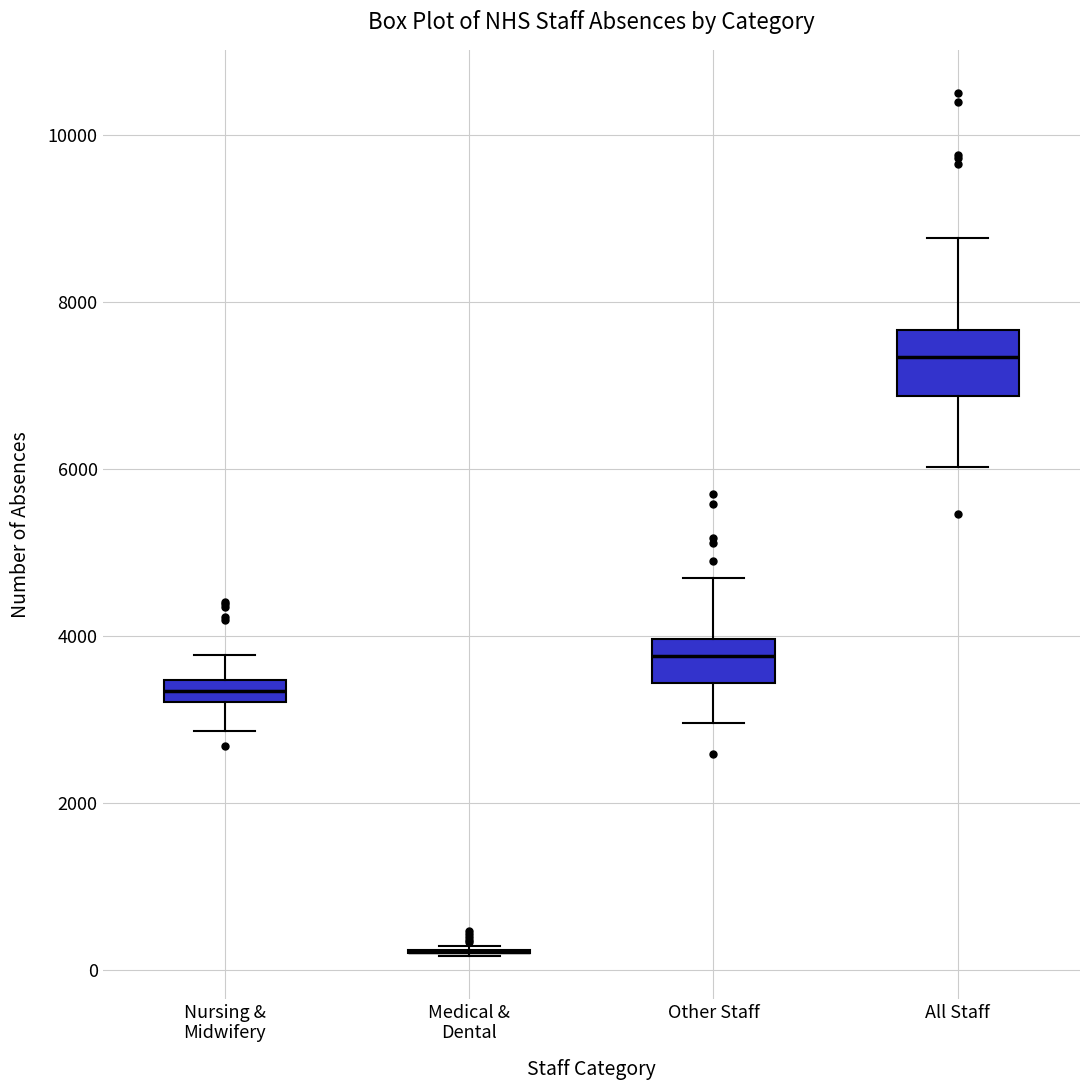

Comparing the boxes themselves (not the whiskers), which one is the tallest?

All Staff